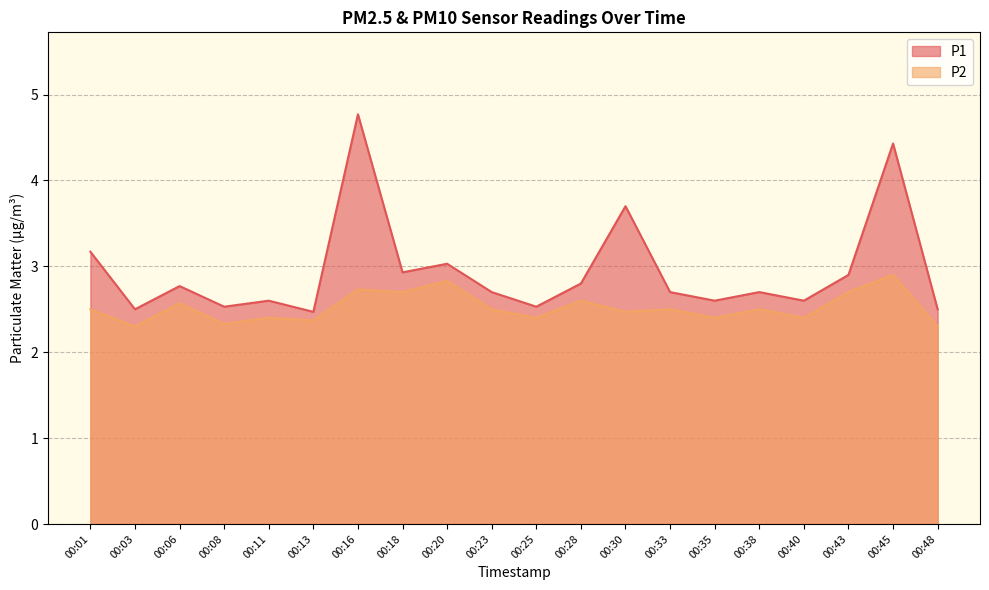

What is the difference between the maximum and minimum values in the P1 series?

2.3